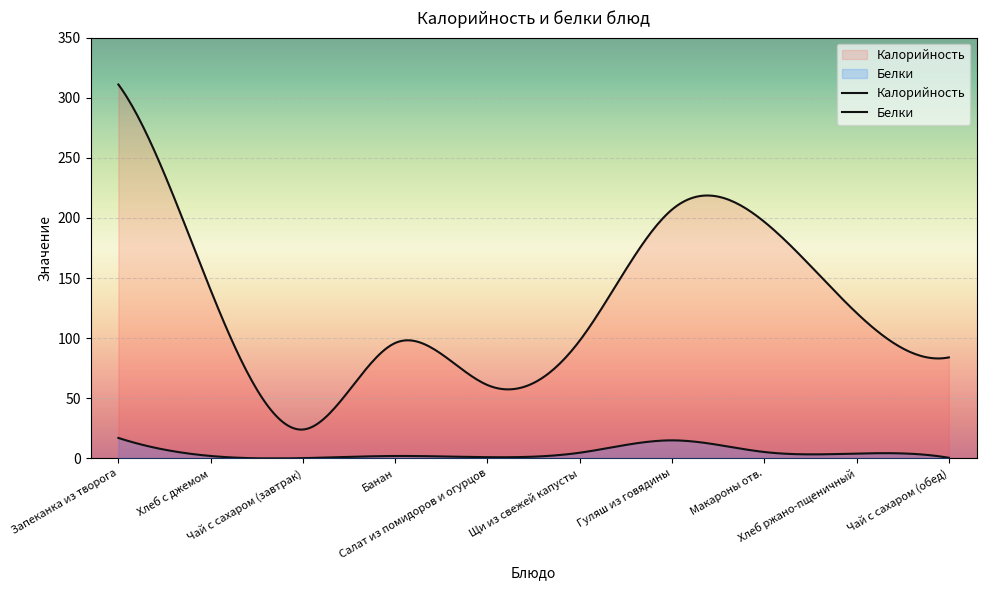

At which category is the sum across all series the highest?

Запеканка из творога